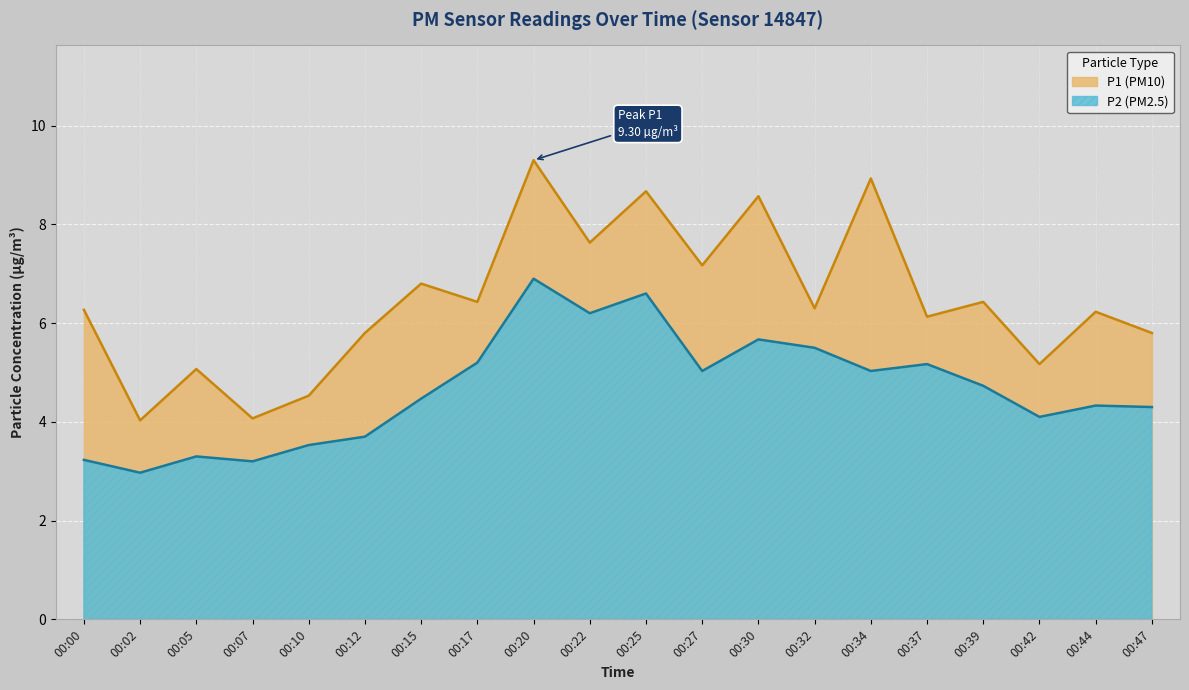

Rank the categories by P1 value from highest to lowest.

00:20, 00:34, 00:25, 00:30, 00:22, 00:27, 00:15, 00:17, 00:39, 00:32, 00:00, 00:44, 00:37, 00:12, 00:47, 00:42, 00:05, 00:10, 00:07, 00:02